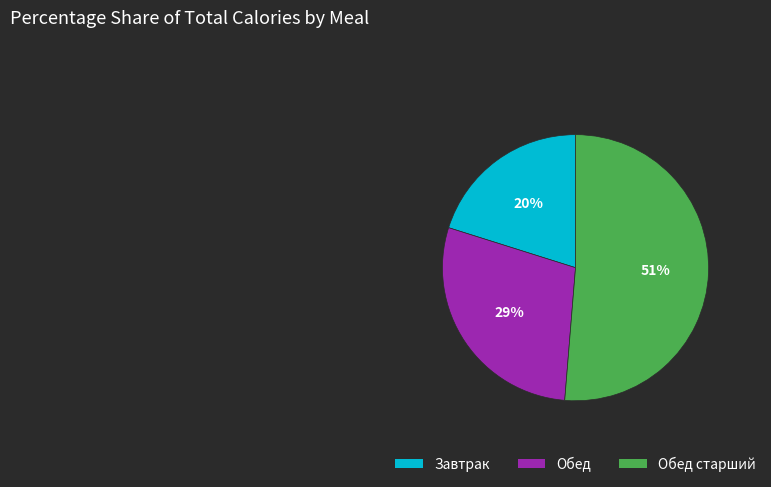

Count the number of slices in the pie.

3